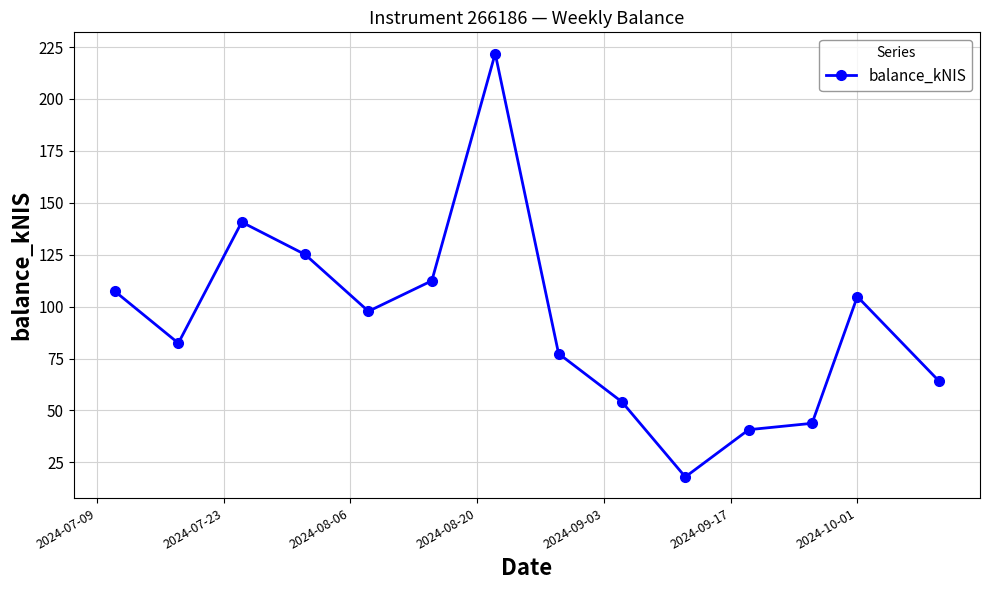

What is the difference between the second highest and minimum values?

122.7